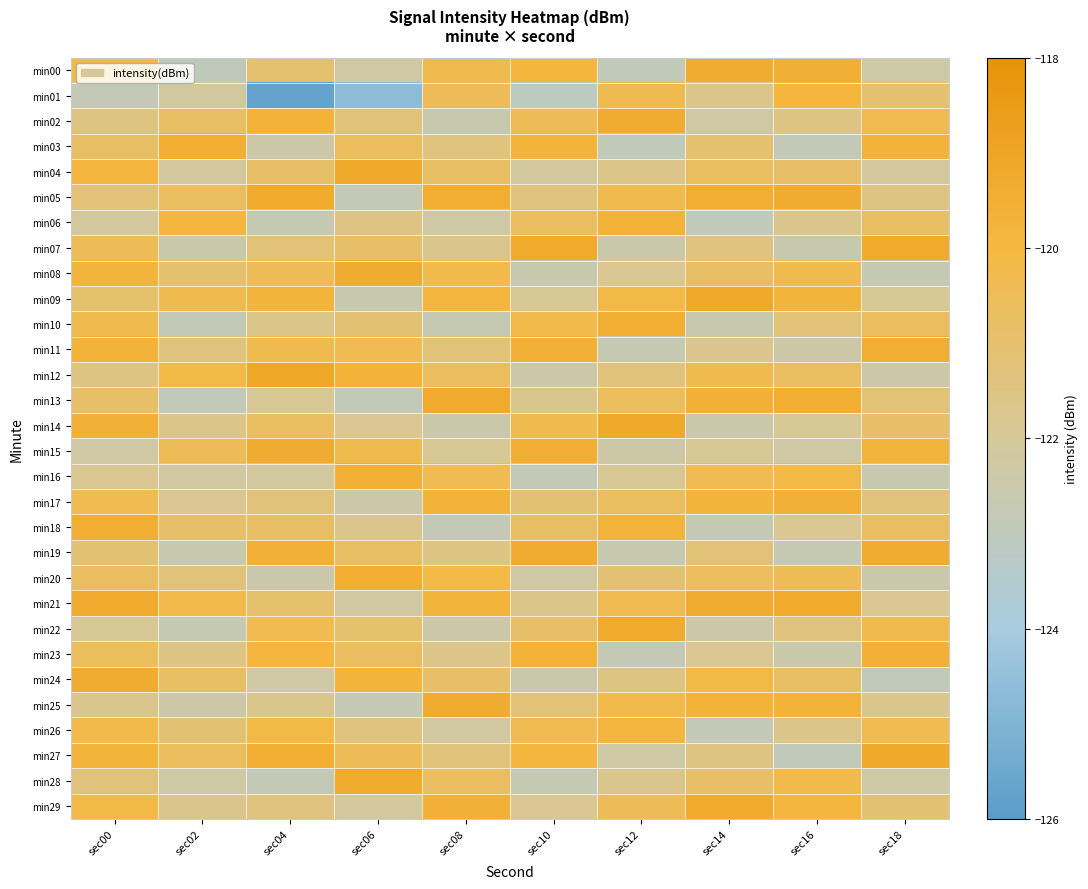

Which series has the largest range (max minus min)?

min01